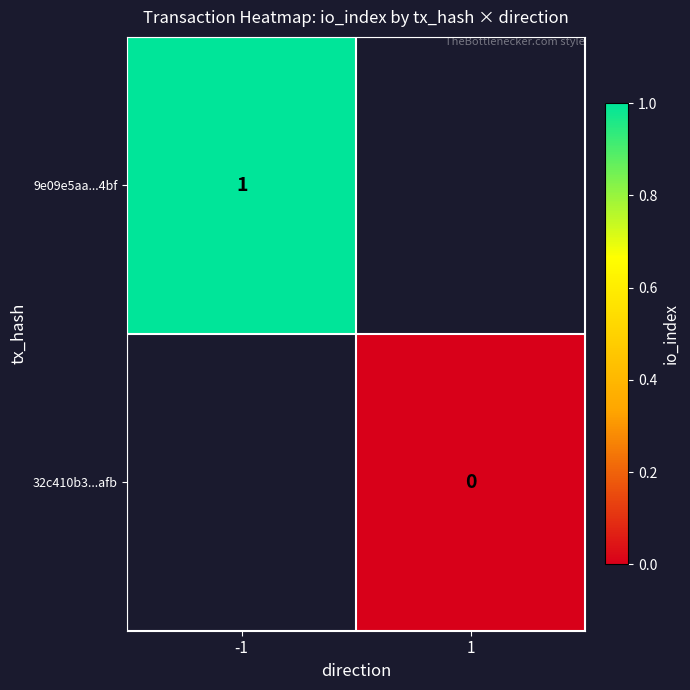

Is the value of 9e09e5aa...4bf at -1 greater than the value of 32c410b3...afb at 1?

Yes